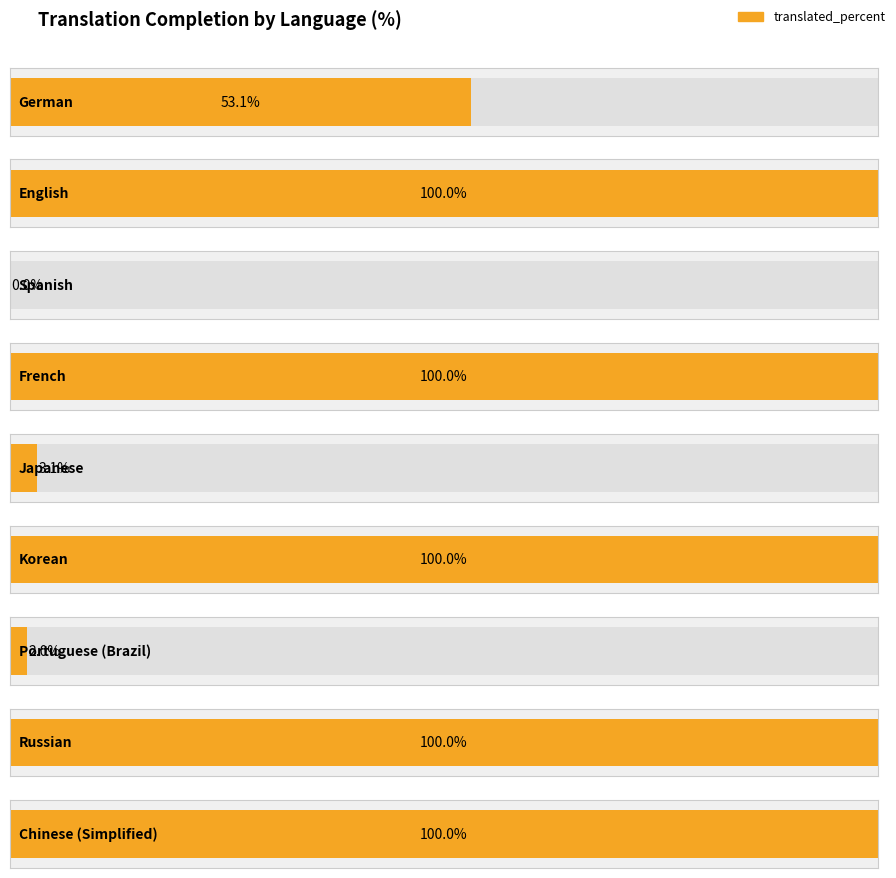

How many values are above zero?

8